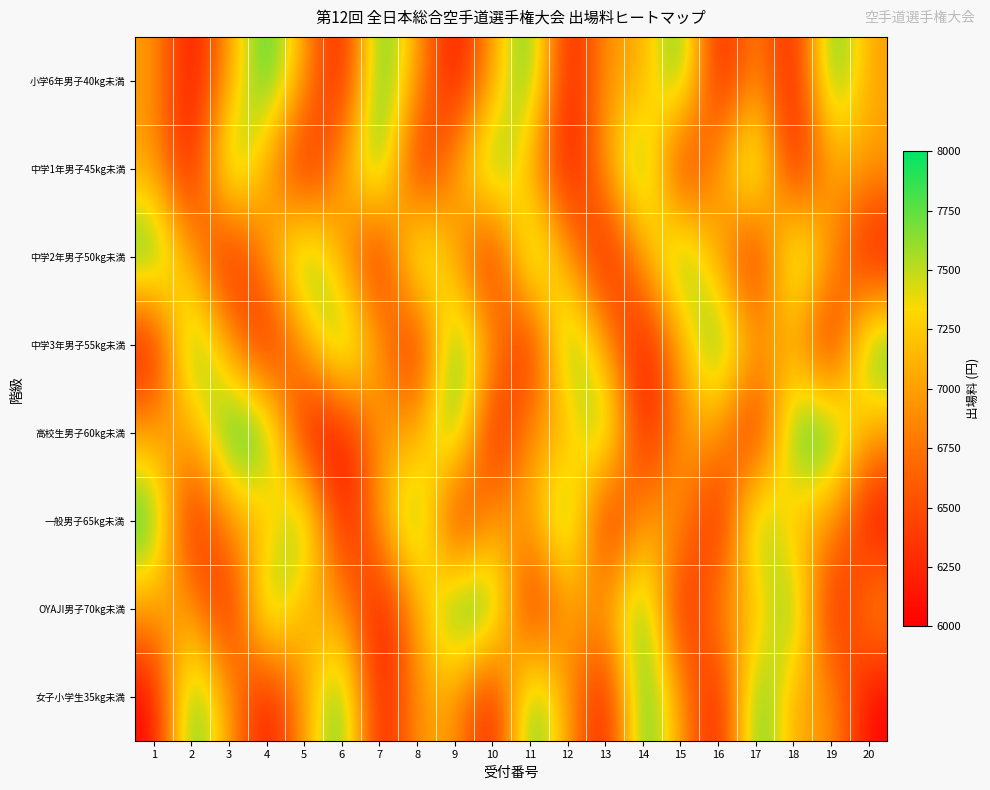

Reading right to left, extract all data points from this chart.

小学6年男子40kg未満: 20=7000	19=8000	18=6000	17=7000	16=6000	15=8000	14=7000	13=7000	12=6000	11=8000	10=7000	9=6000	8=7000	7=8000	6=6000	5=7000	4=8000	3=7000	2=6000	1=7000
中学1年男子45kg未満: 20=7000	19=7000	18=6000	17=8000	16=7000	15=6000	14=8000	13=7000	12=6000	11=7000	10=8000	9=7000	8=6000	7=8000	6=7000	5=6000	4=7000	3=8000	2=6000	1=7000
中学2年男子50kg未満: 20=6000	19=7000	18=8000	17=6000	16=7000	15=8000	14=7000	13=6000	12=7000	11=8000	10=6000	9=7000	8=8000	7=6000	6=7000	5=8000	4=7000	3=6000	2=7000	1=8000
中学3年男子55kg未満: 20=8000	19=6000	18=7000	17=7000	16=8000	15=7000	14=6000	13=7000	12=8000	11=6000	10=7000	9=8000	8=6000	7=7000	6=8000	5=7000	4=6000	3=7000	2=8000	1=6000
高校生男子60kg未満: 20=7000	19=8000	18=8000	17=6000	16=7000	15=7000	14=6000	13=8000	12=7000	11=7000	10=6000	9=8000	8=7000	7=7000	6=6000	5=6000	4=8000	3=8000	2=7000	1=7000
一般男子65kg未満: 20=6000	19=7000	18=7000	17=8000	16=6000	15=7000	14=7000	13=6000	12=8000	11=7000	10=7000	9=6000	8=8000	7=7000	6=6000	5=8000	4=7000	3=7000	2=6000	1=8000
OYAJI男子70kg未満: 20=7000	19=6000	18=8000	17=7000	16=7000	15=6000	14=8000	13=7000	12=7000	11=6000	10=8000	9=8000	8=7000	7=6000	6=7000	5=7000	4=8000	3=6000	2=7000	1=7000
女子小学生35kg未満: 20=6000	19=7000	18=7000	17=8000	16=6000	15=7000	14=8000	13=6000	12=7000	11=8000	10=6000	9=7000	8=7000	7=6000	6=8000	5=7000	4=6000	3=7000	2=8000	1=6000